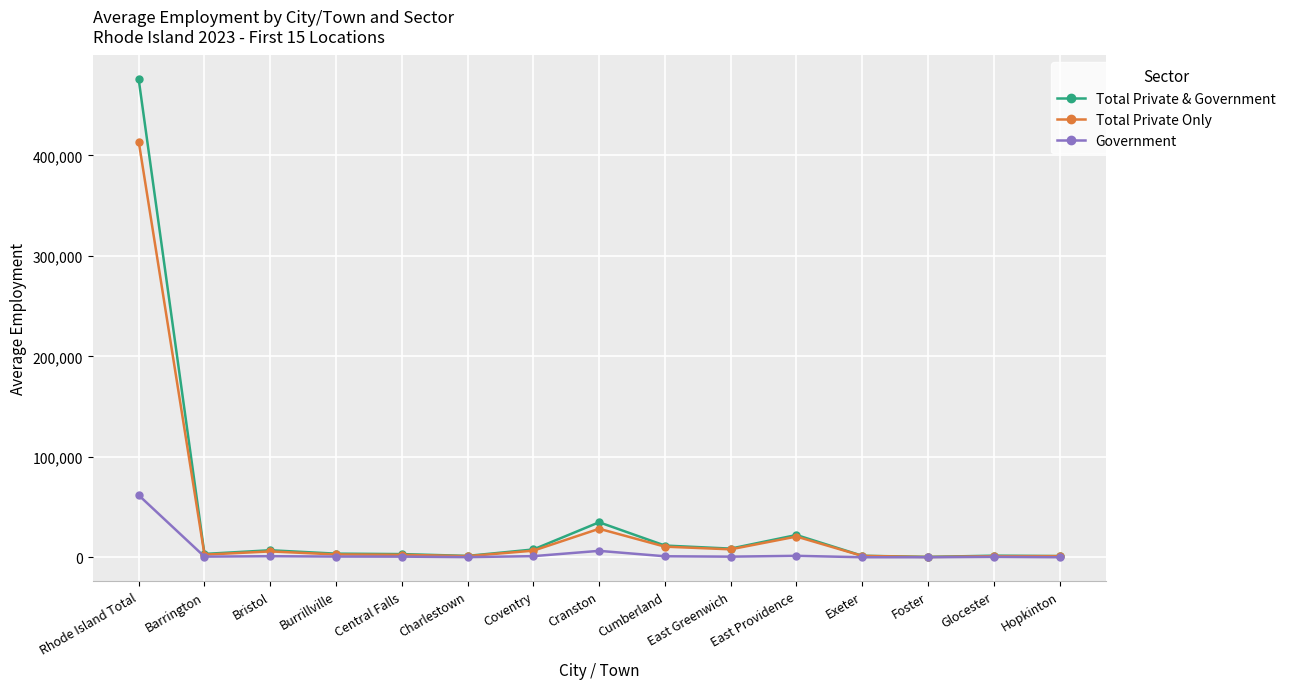

List the series in order of their peak value, highest first.

Total Private & Government, Total Private Only, Government